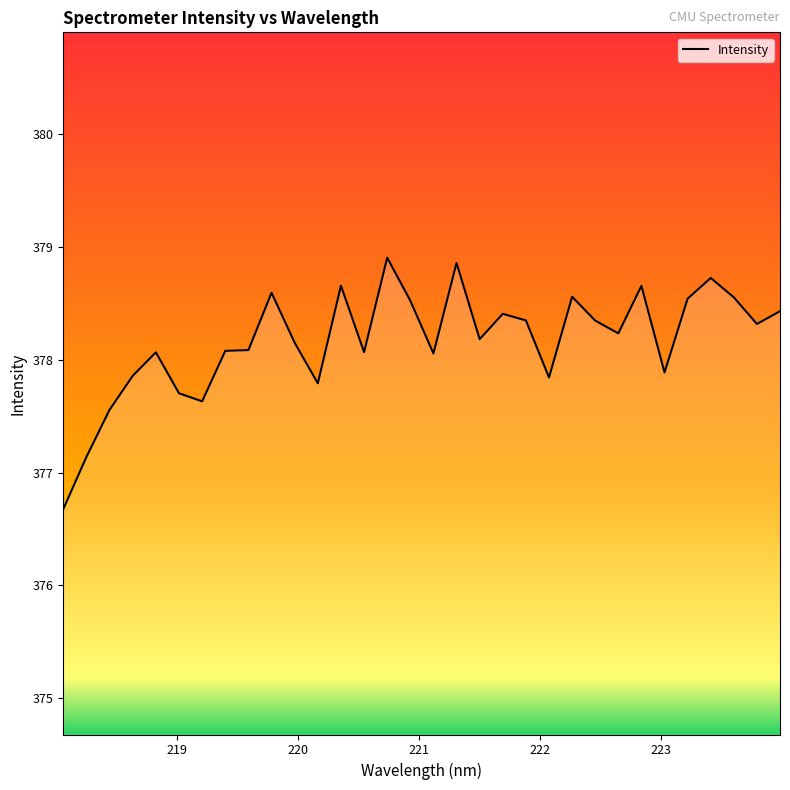

What is the maximum value shown in the chart?

378.9